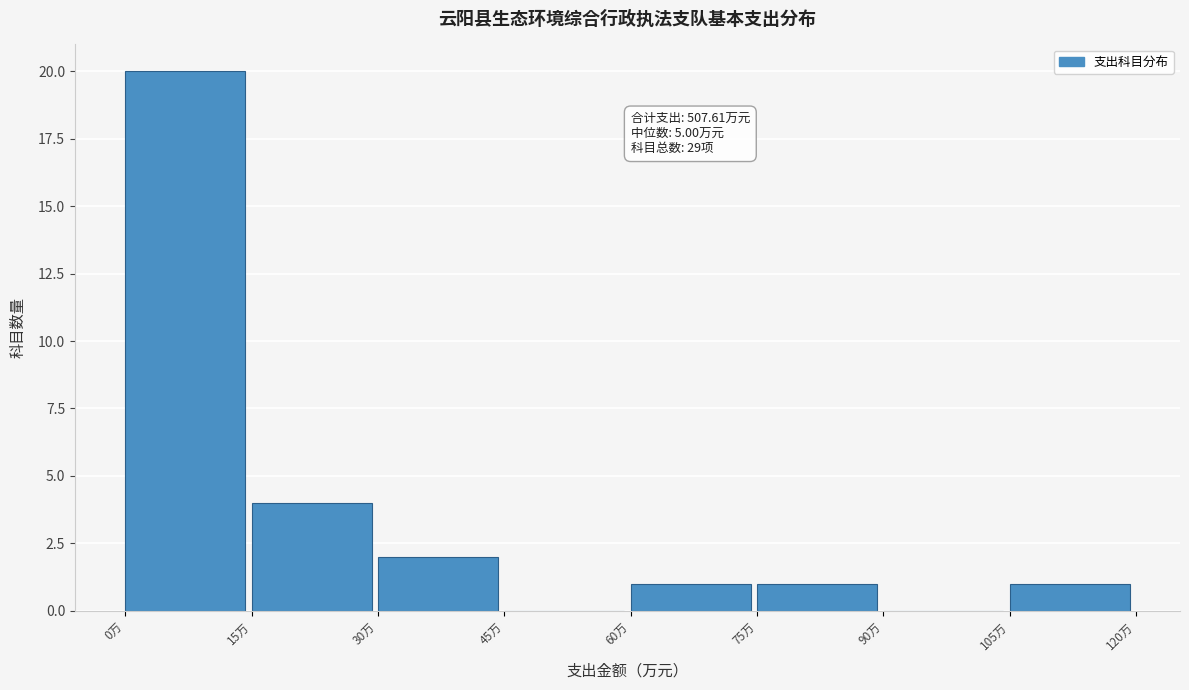

Which range on the x-axis has the tallest bar?

0 to 15